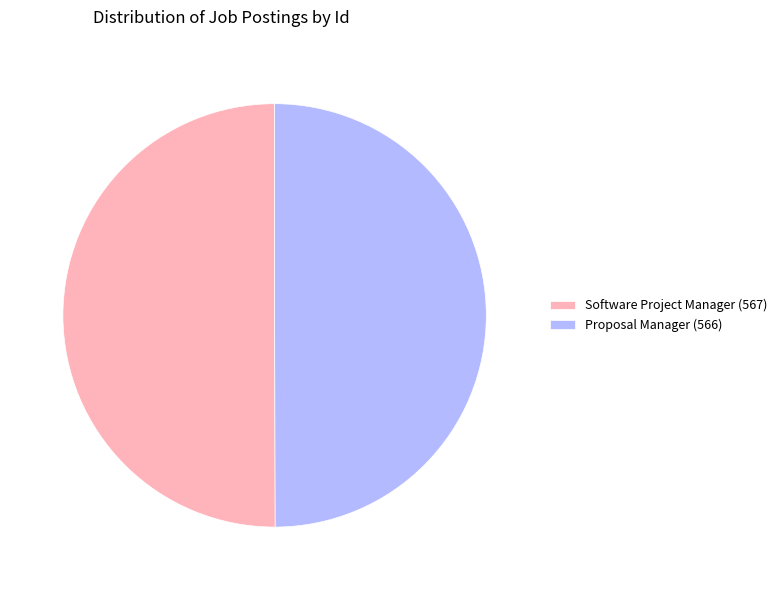

Approximately how many times larger is the value at Proposal Manager (566) compared to Software Project Manager (567)?

1.0